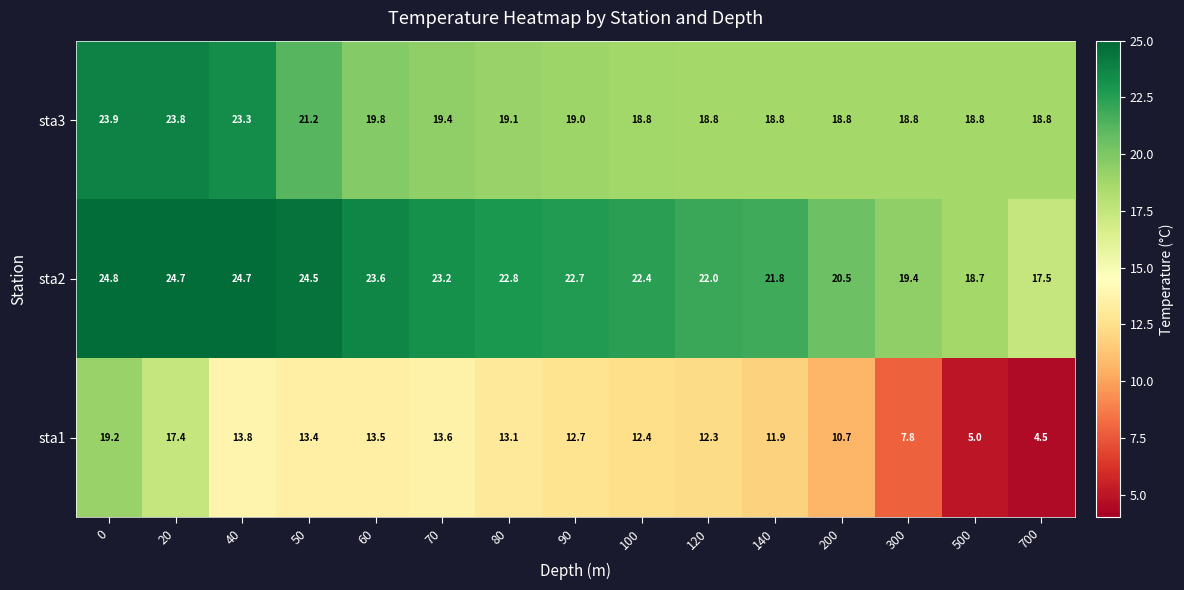

Which series changed the most between 100 and 300?

sta1